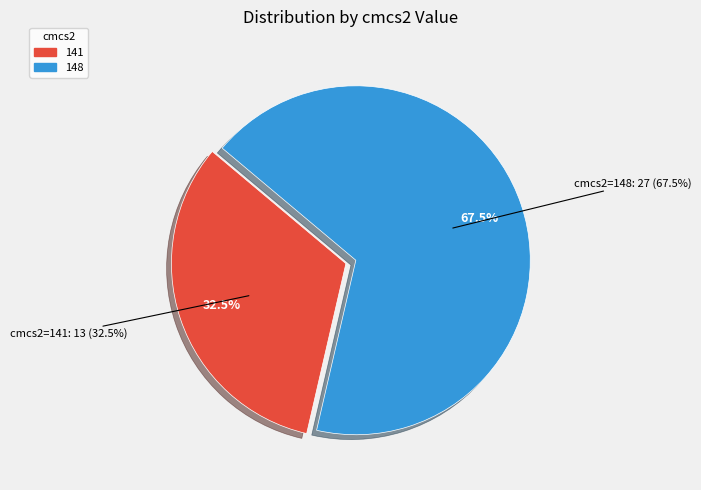

How many slices are in this pie chart?

2